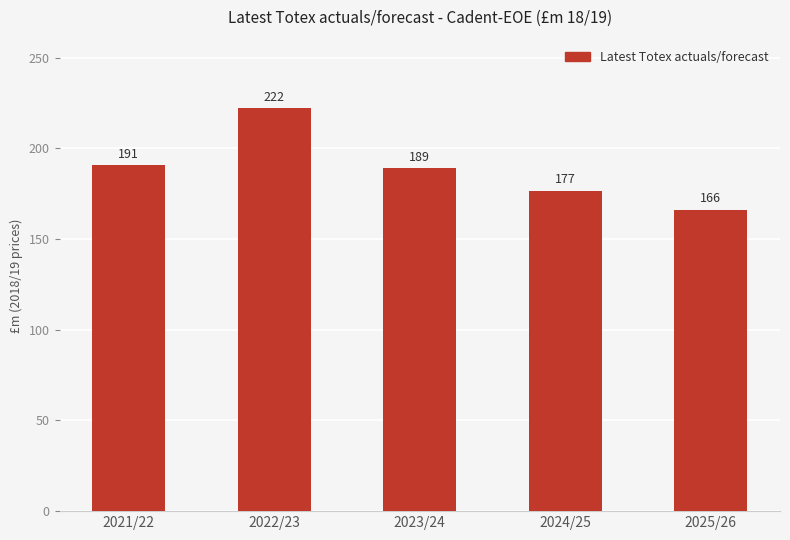

Rank the categories by value from lowest to highest.

2025/26, 2024/25, 2023/24, 2021/22, 2022/23